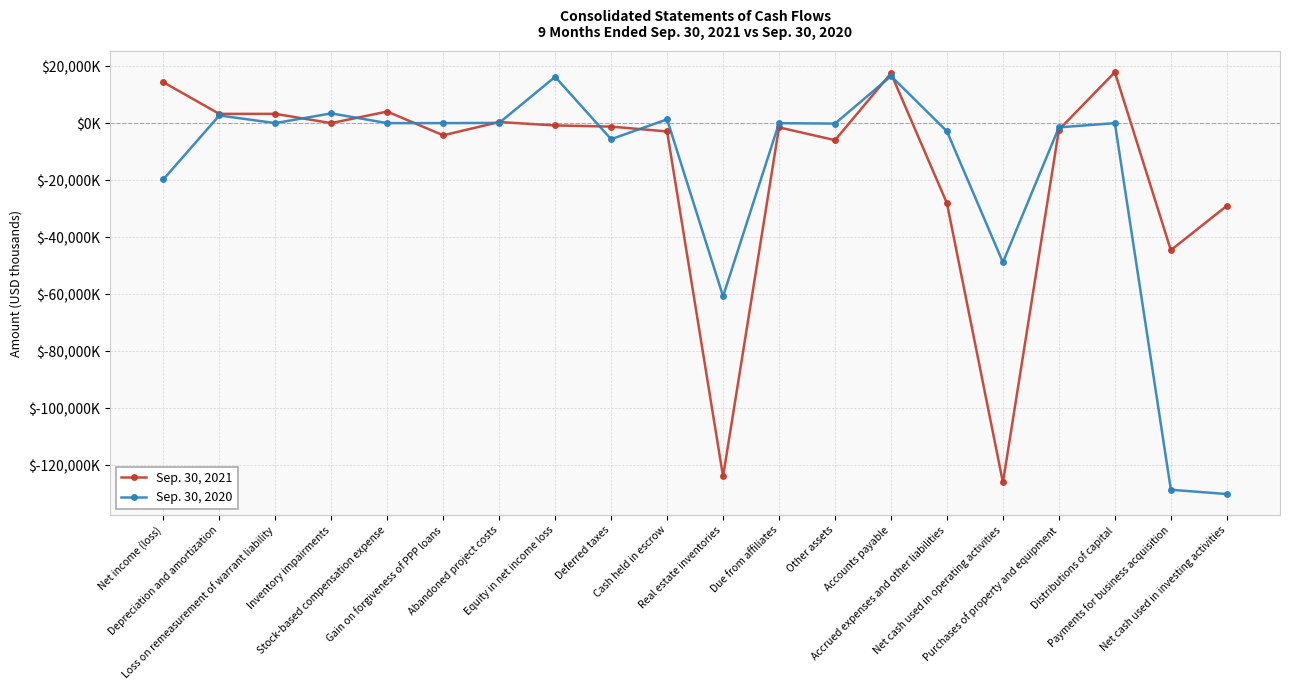

What are all the series names shown in the legend?

Sep. 30, 2021, Sep. 30, 2020